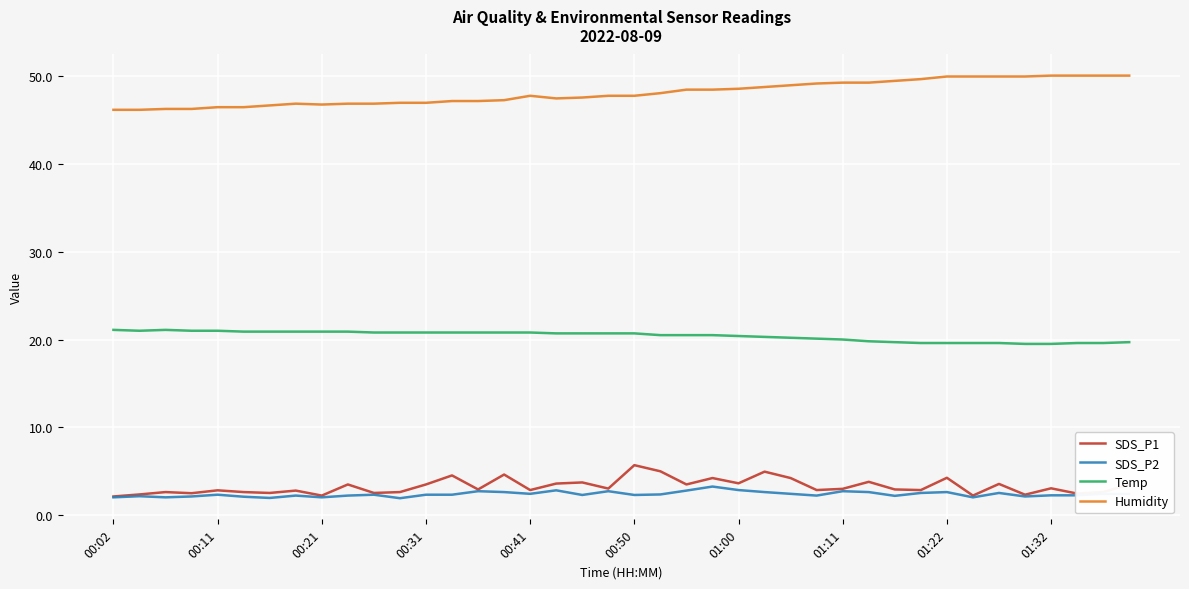

What is the sum of all Humidity values?

1925.3